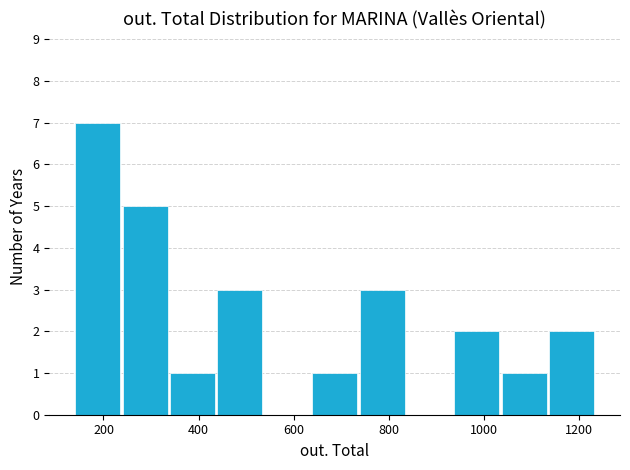

Reading left to right, transcribe this chart: for each bar, give the range it covers on the x-axis and its height. Neither the bar edges nor the heights are printed on the chart, so give them approximately, as read against the axes.

140 to 240: 7
240 to 340: 5
340 to 440: 1
440 to 540: 3
540 to 640: 0
640 to 740: 1
740 to 840: 3
840 to 940: 0
940 to 1040: 2
1040 to 1140: 1
1140 to 1240: 2